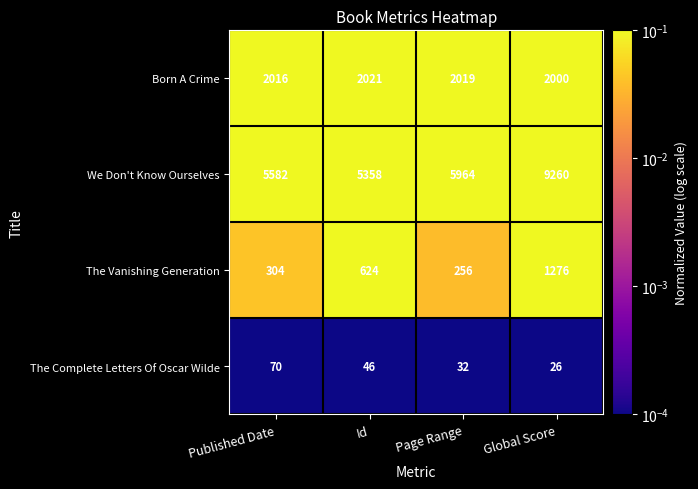

Reading right to left, list all the values displayed in this chart.

Born A Crime: Global Score=2000	Page Range=2019	Id=2021	Published Date=2016
We Don't Know Ourselves: Global Score=9260	Page Range=5964	Id=5358	Published Date=5582
The Vanishing Generation: Global Score=1276	Page Range=256	Id=624	Published Date=304
The Complete Letters Of Oscar Wilde: Global Score=26	Page Range=32	Id=46	Published Date=70